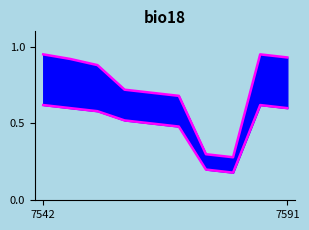

What position from the left is 7591?

2